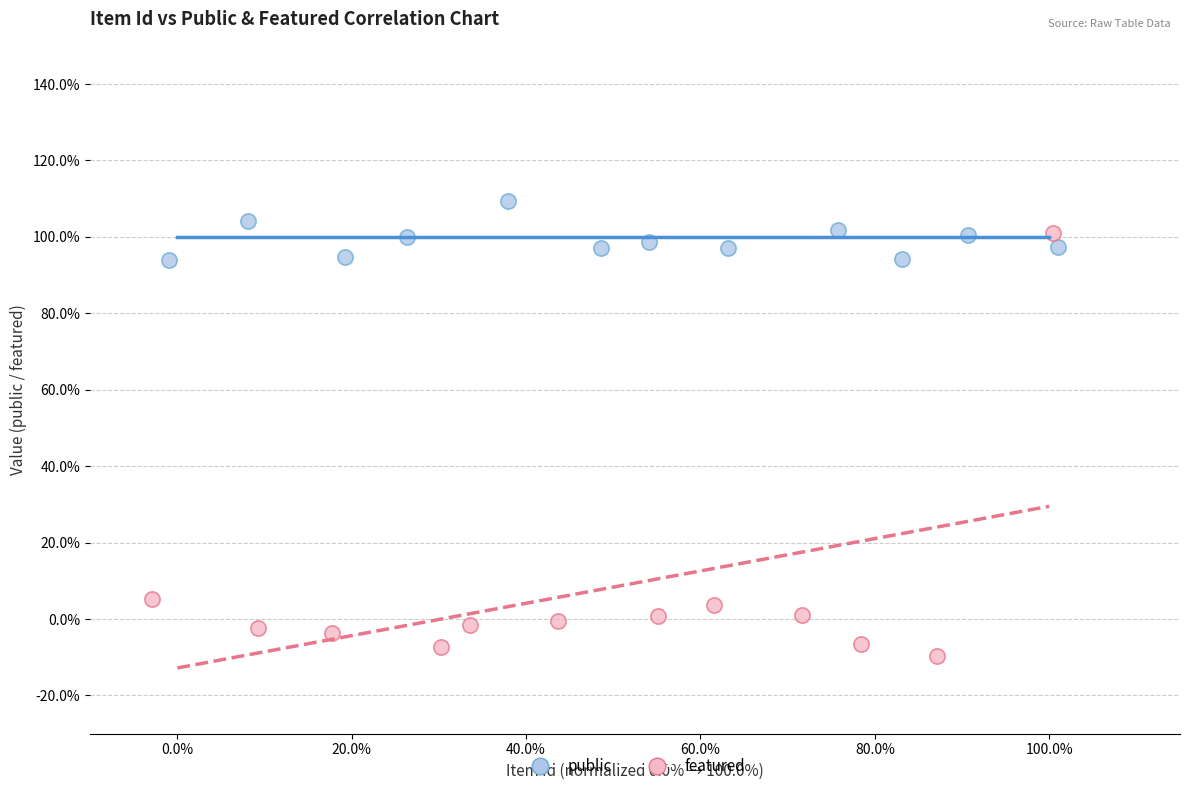

What are all the series names shown in the legend?

public, featured